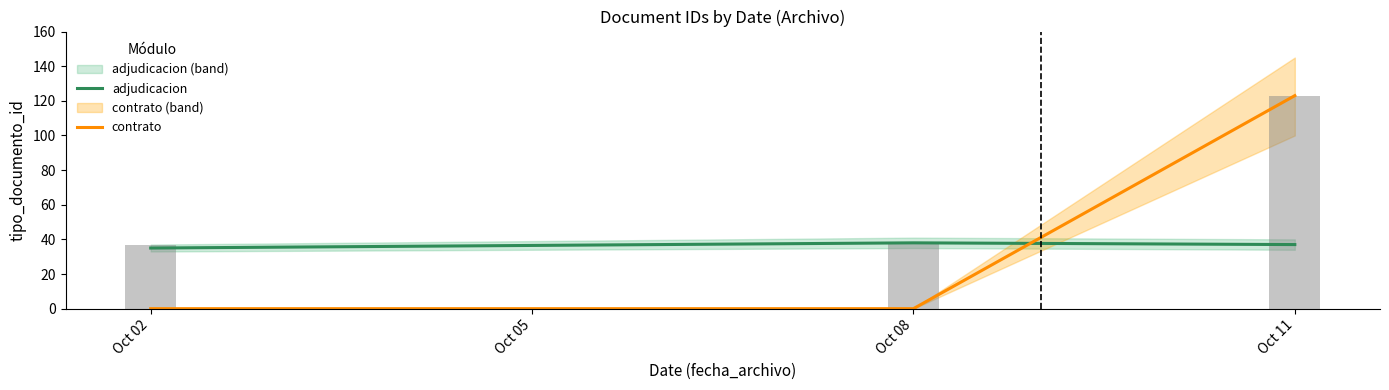

What is the difference between the adjudicacion values at Oct 02 and Oct 08?

3